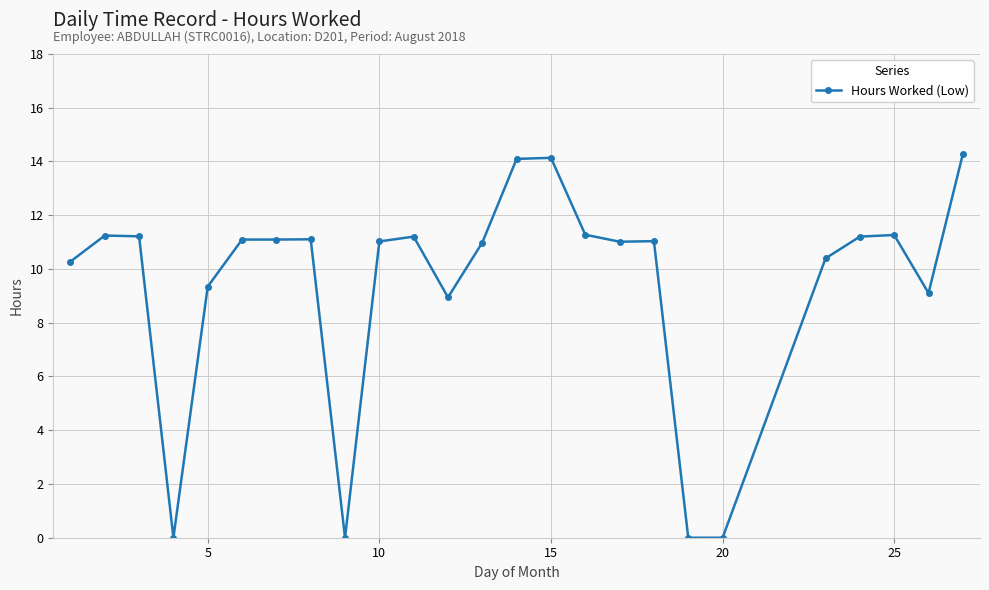

What is the maximum value shown in the chart?

14.3